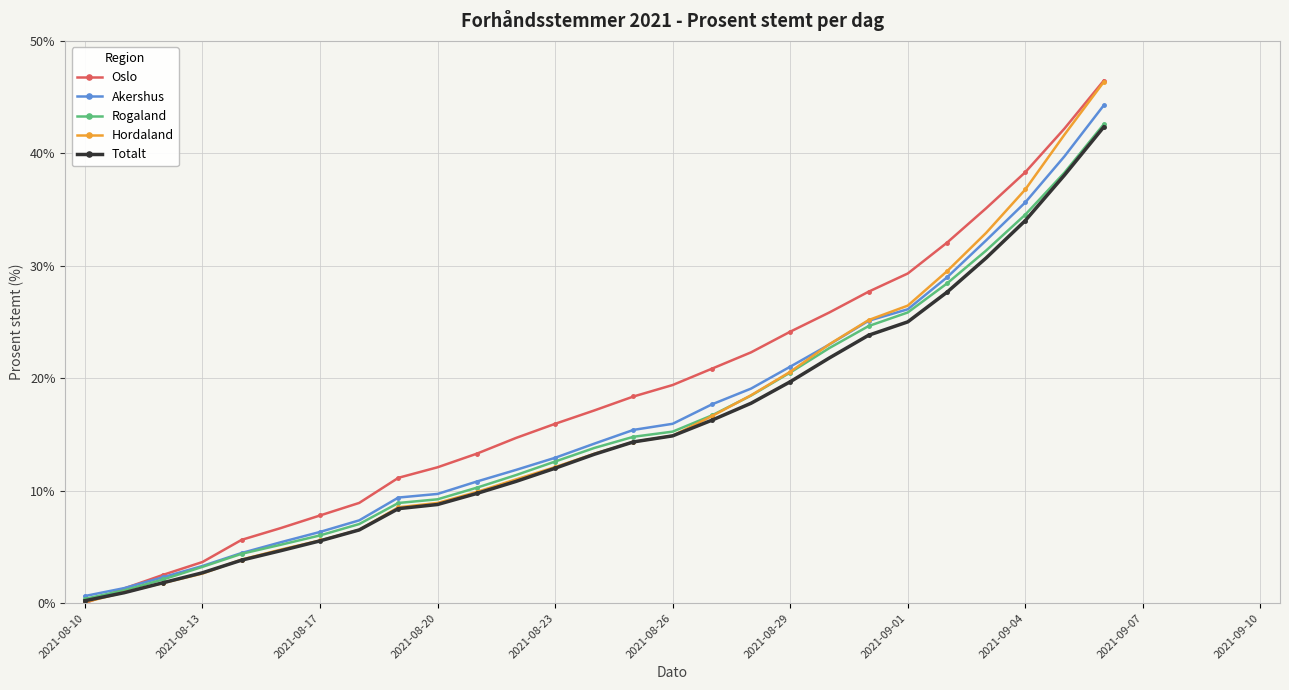

What is the highest value of the Akershus series?

44.3